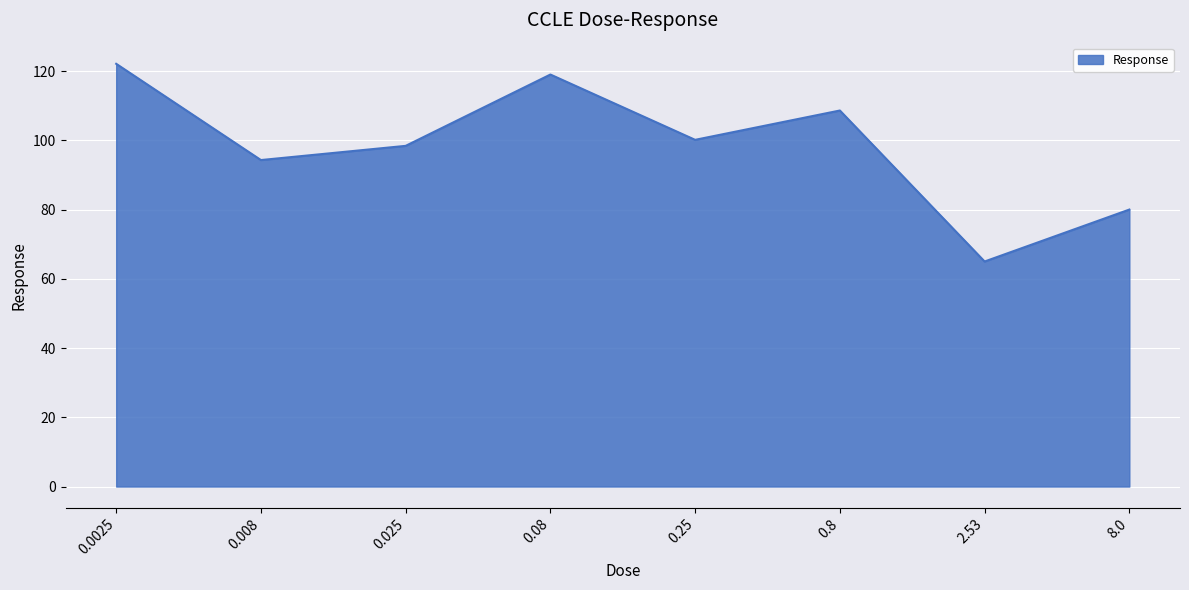

What value does the data have at 0.008?

94.3